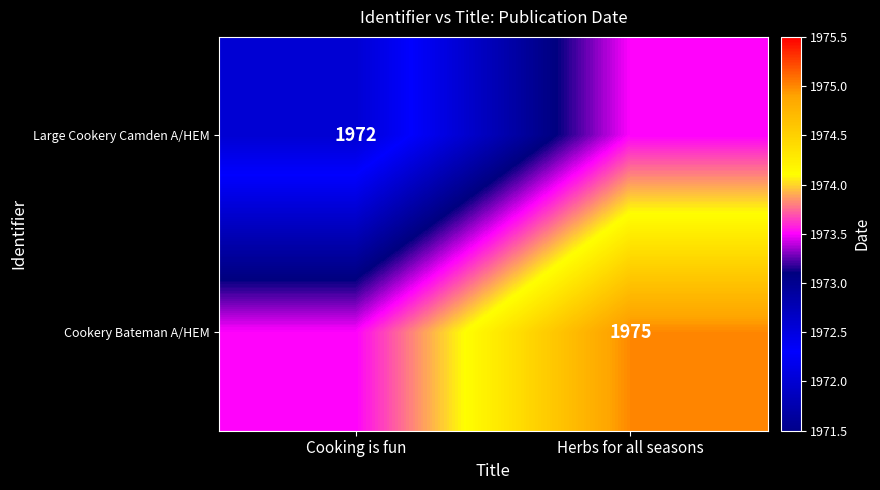

Is it true that Cookery Bateman A/HEM equals 1975.0 at Herbs for all seasons?

True